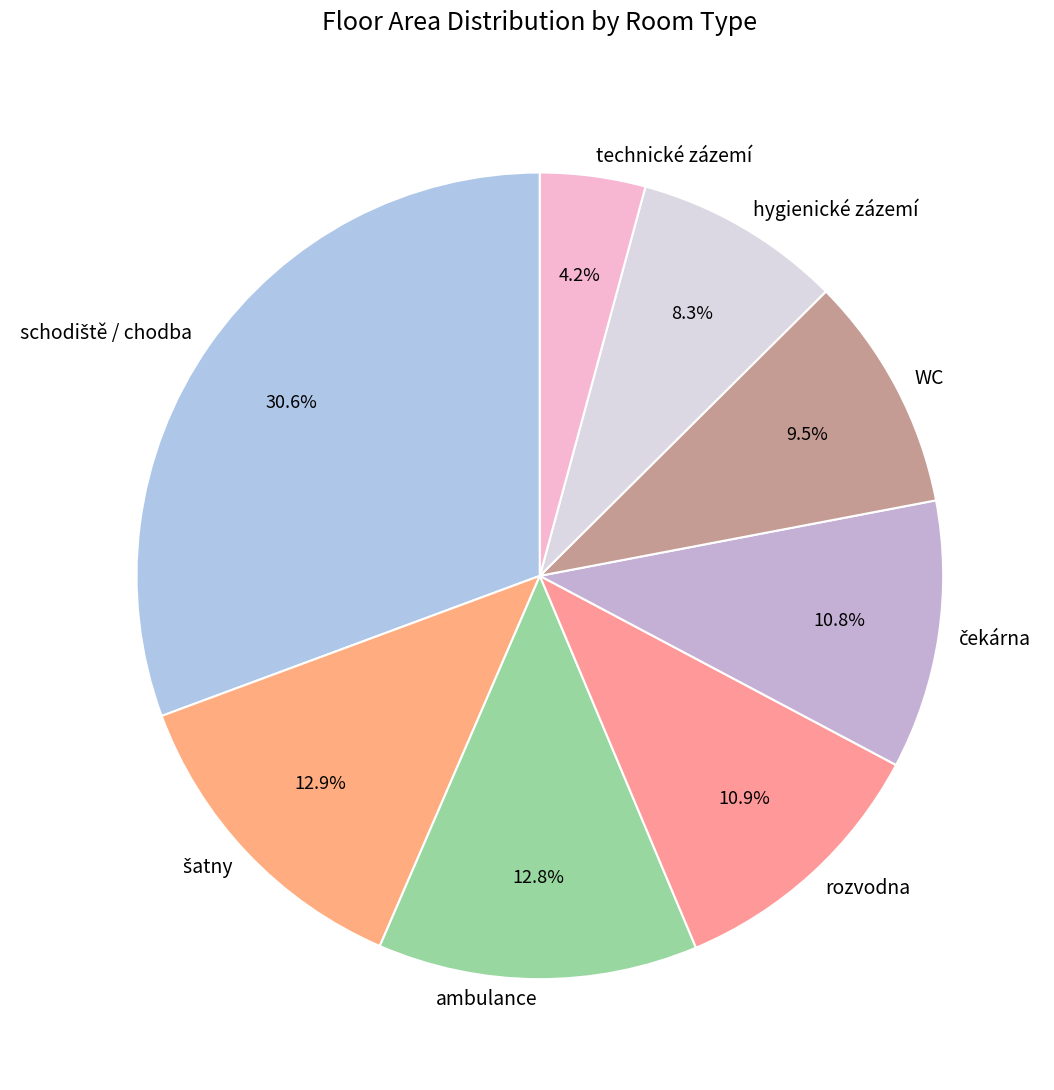

Approximately how many times larger is the value at hygienické zázemí compared to technické zázemí?

2.0